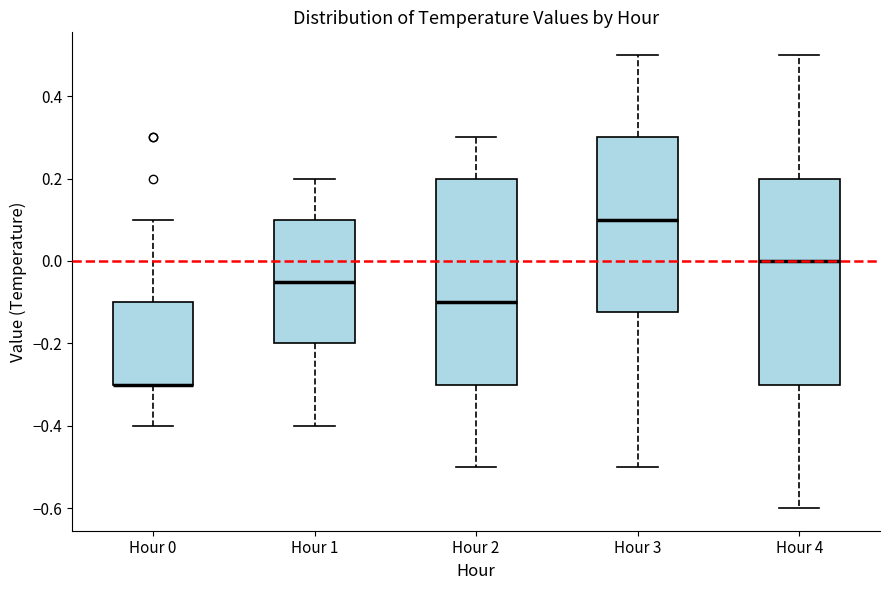

Where does the median line of the box for Hour 3 sit on the y-axis? The values are not printed on the chart, so give them approximately, as read against the axis.

0.10